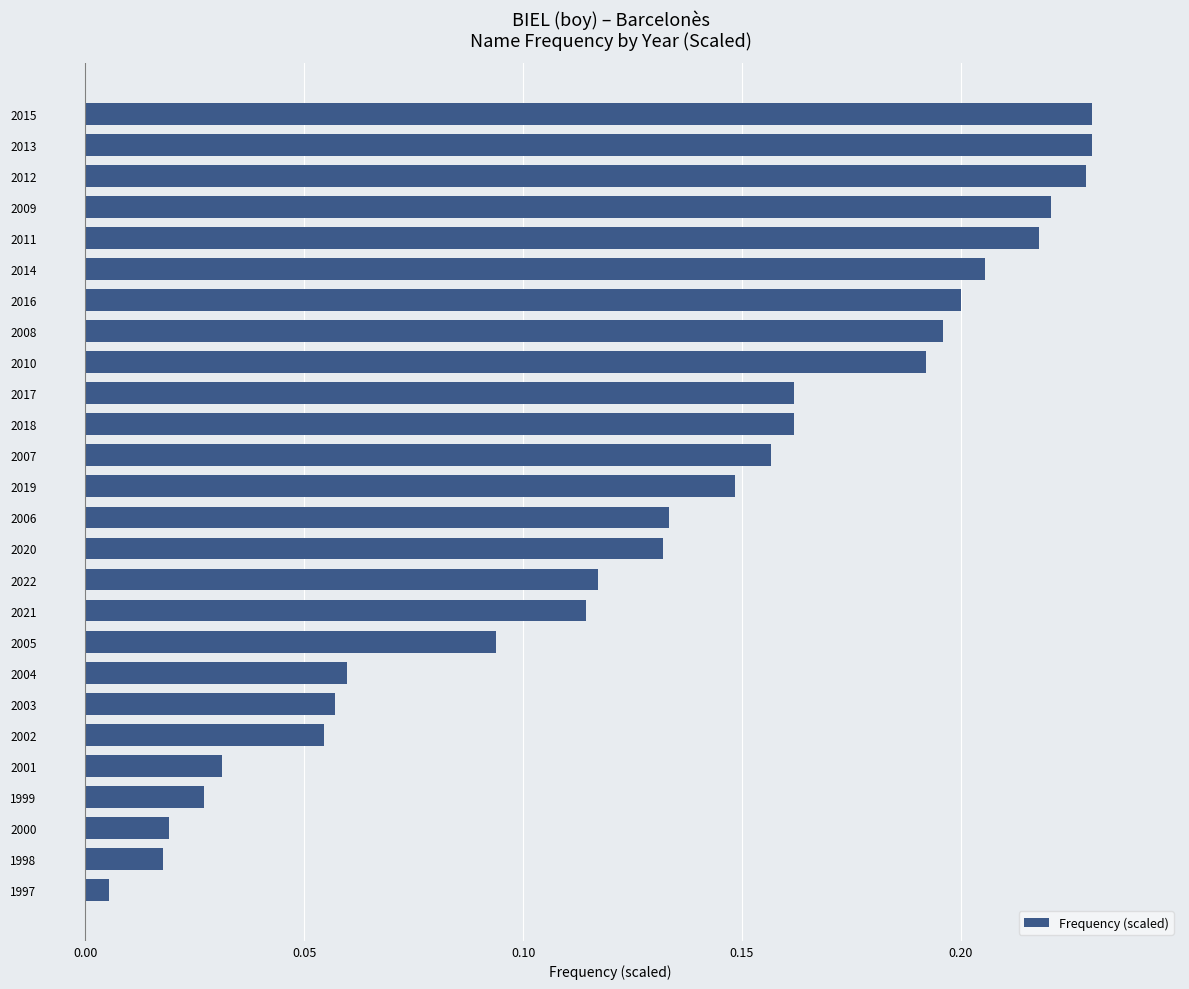

Which label corresponds to the smallest value in the chart?

1997